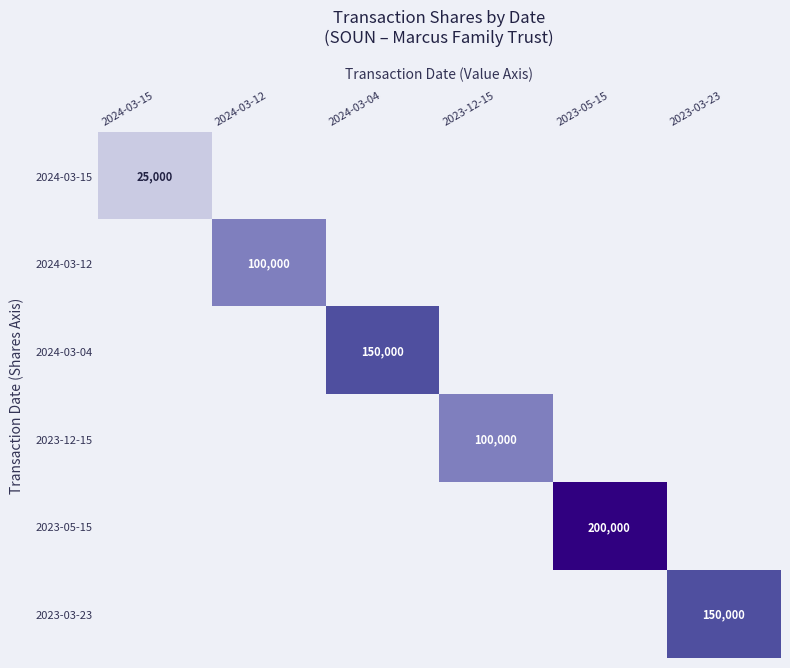

At which category is the sum across all series the highest?

2023-05-15